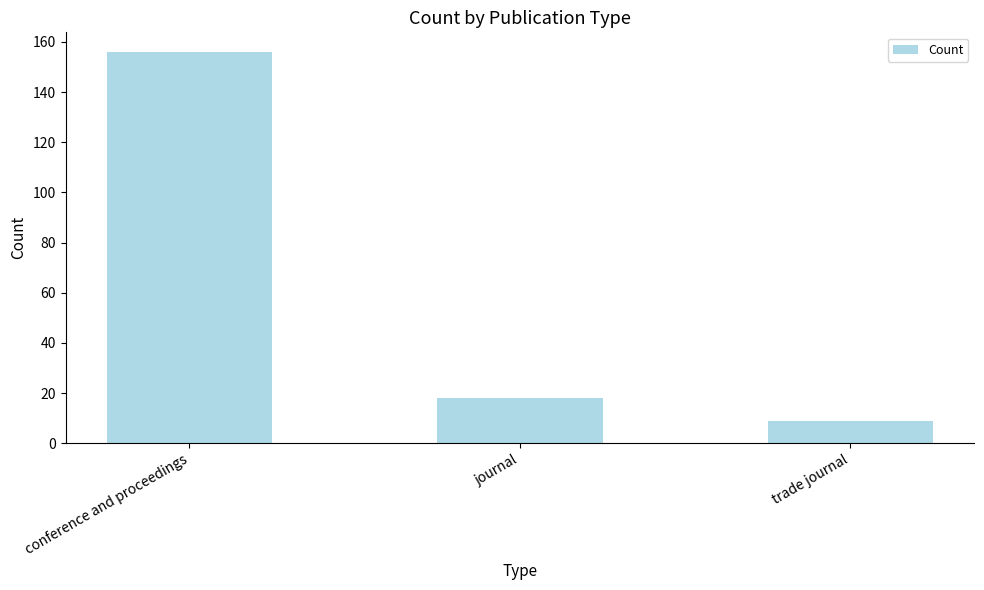

Rank the categories by value from highest to lowest.

conference and proceedings, journal, trade journal